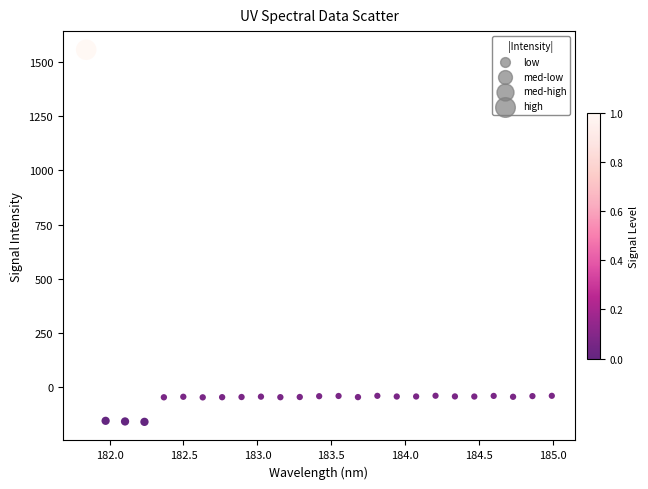

What is the range of X values (max minus min)?

3.1